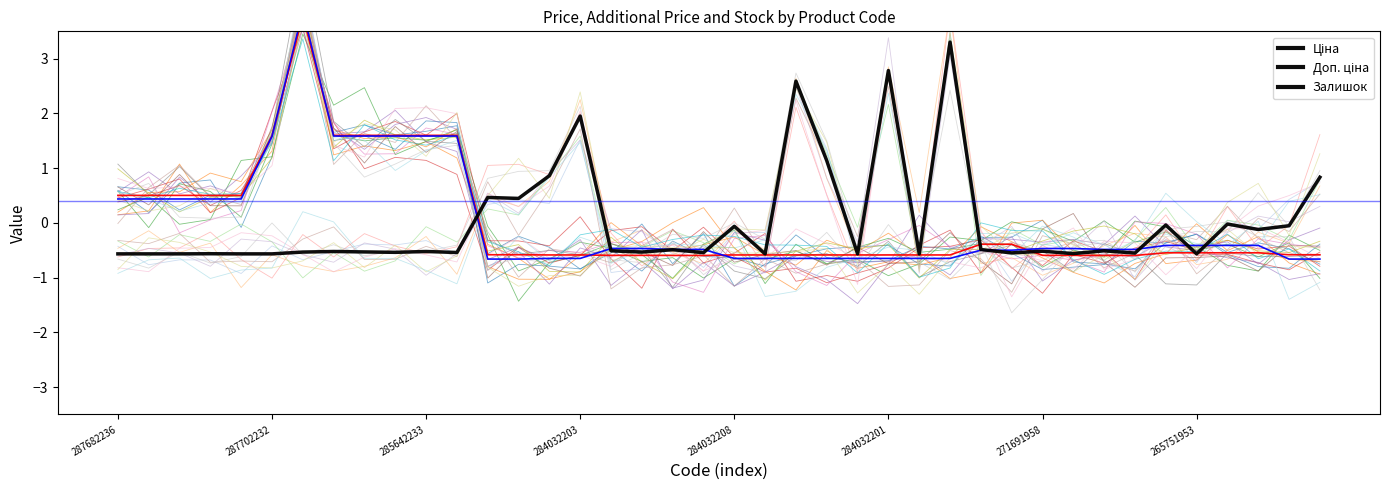

Rank the series by their maximum value, from lowest to highest.

Залишок, Ціна, Доп. ціна